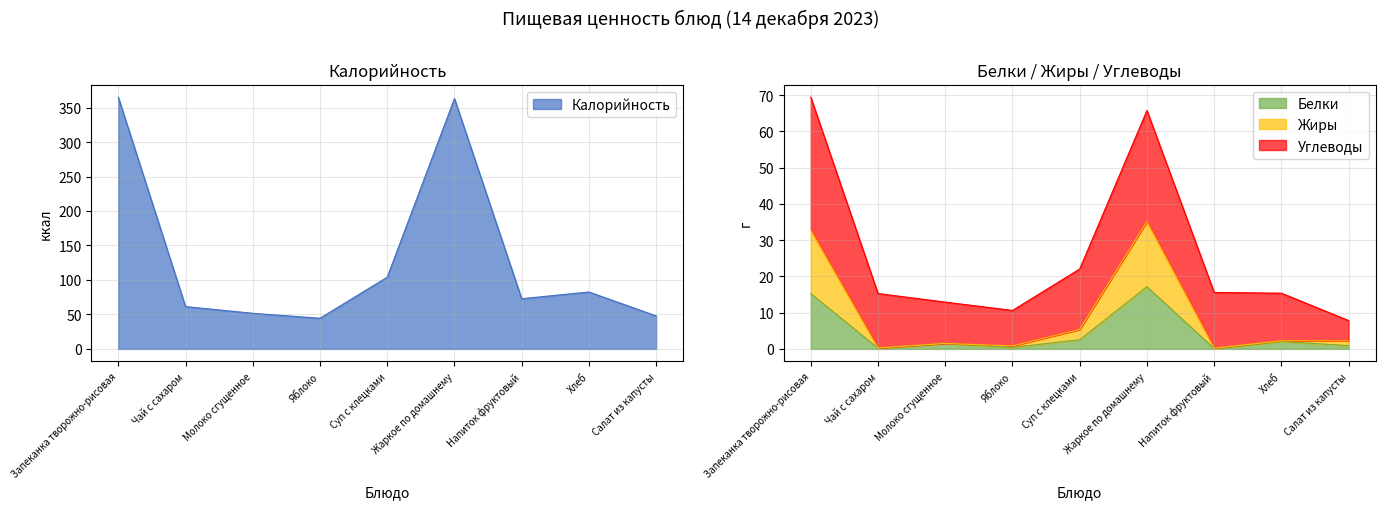

The value of Жиры at Суп с клецками is 2.5. True or false?

False